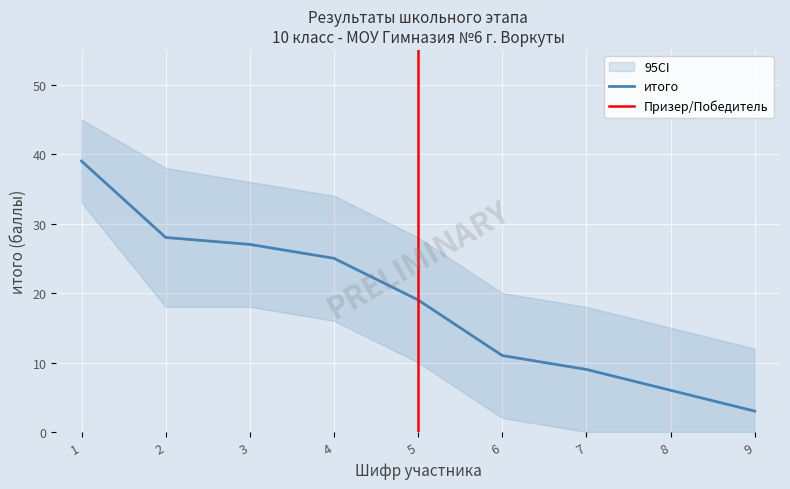

Does the chart display data point markers on the line(s)?

No